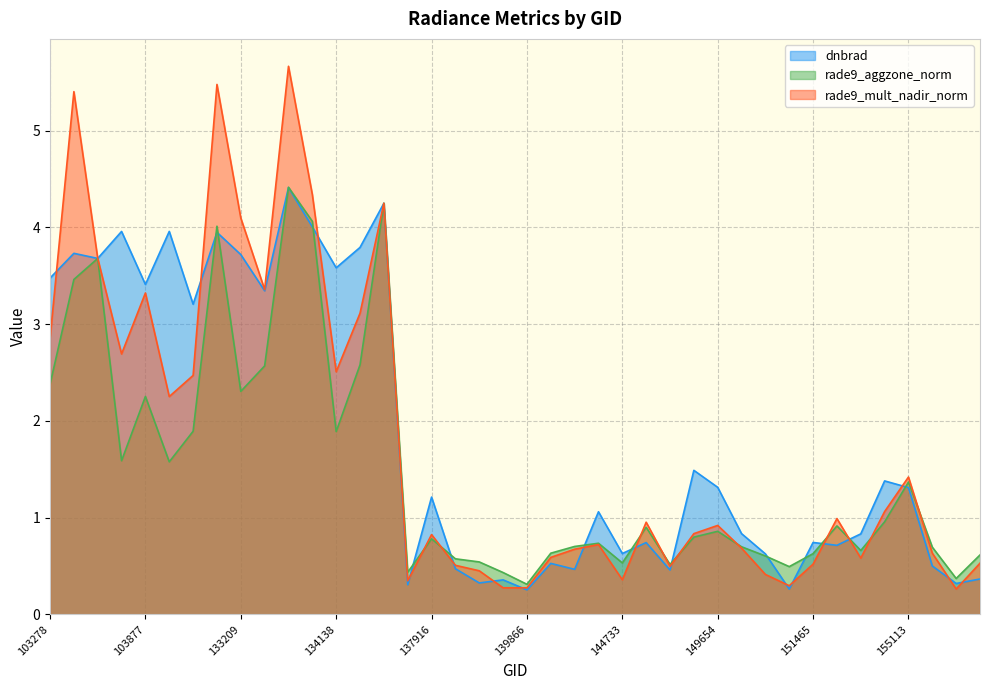

Rank the series by their maximum value, from lowest to highest.

dnbrad, rade9_aggzone_norm, rade9_mult_nadir_norm